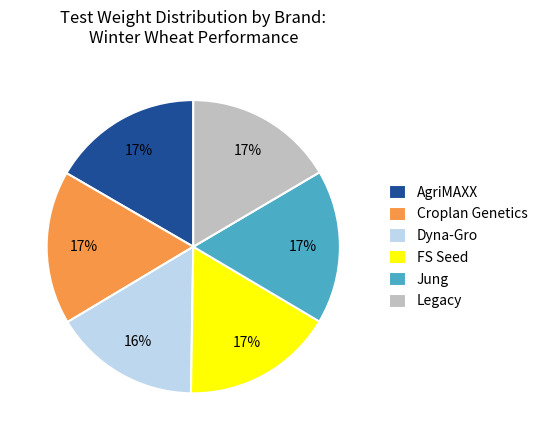

To the nearest percent, what percentage of the pie is Legacy?

17%